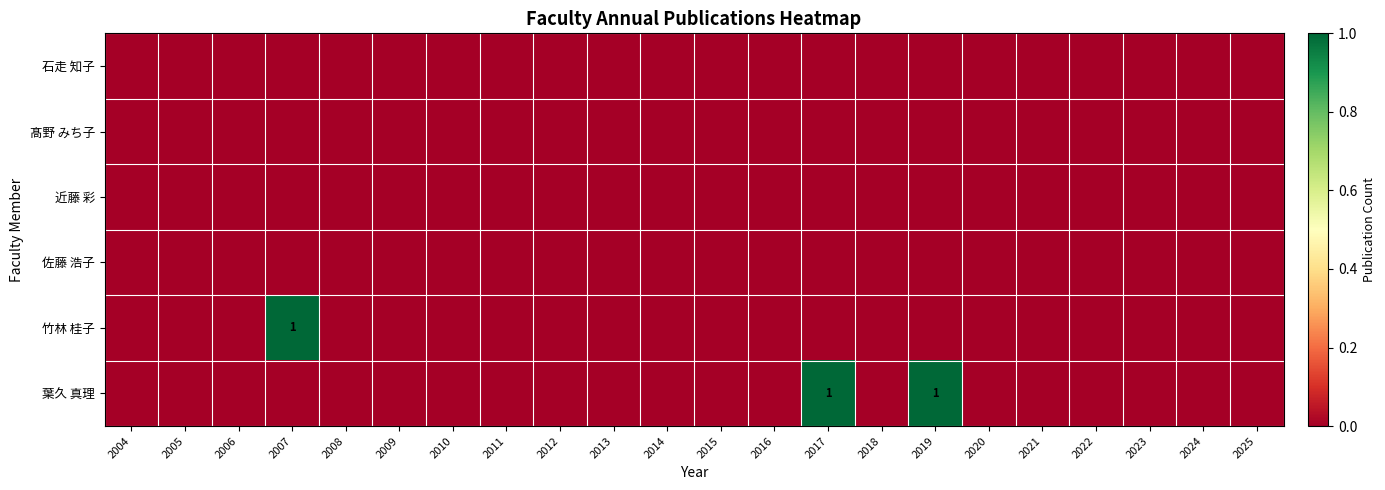

At which category is the sum across all series the highest?

2007